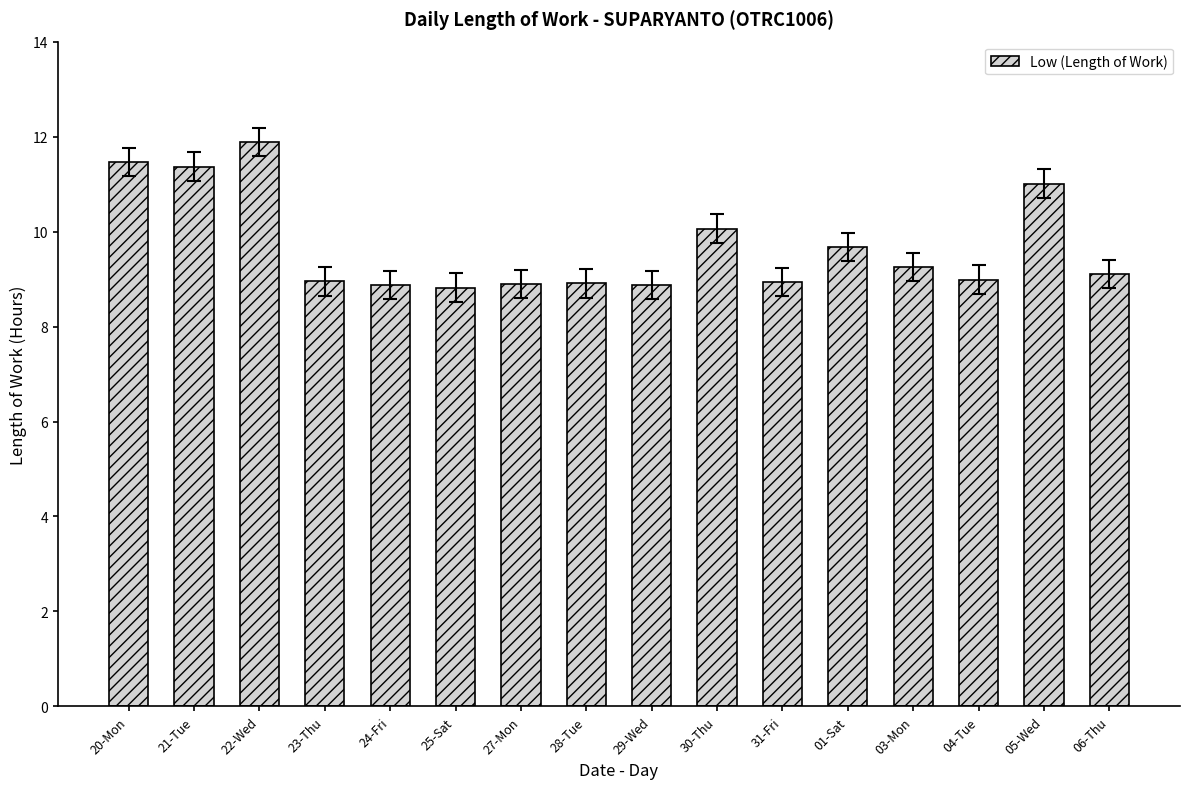

What is the label of the 13th bar from the left?

03-Mon